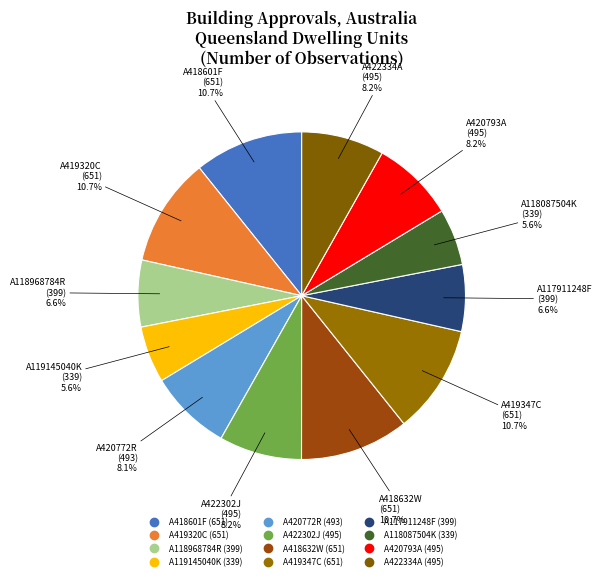

True or false: A419320C accounts for 11% of the total.

True